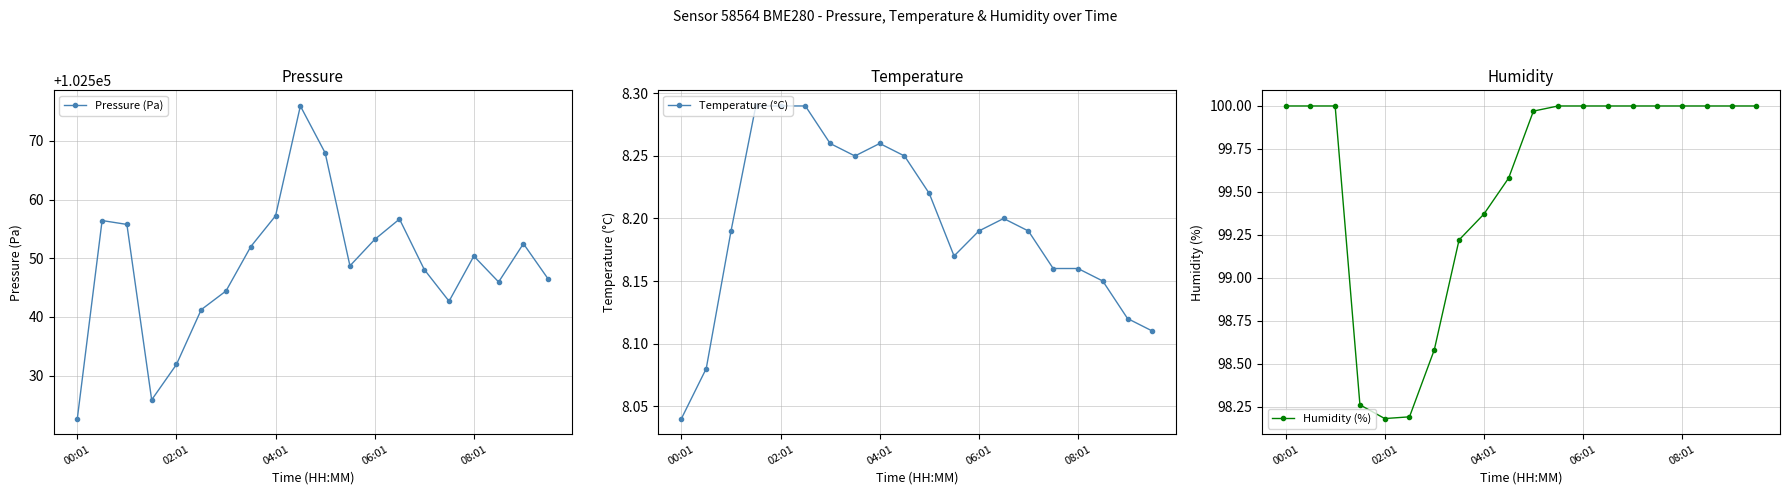

In Pressure (Pa), how many points are higher than both neighbors (excluding endpoints)?

5